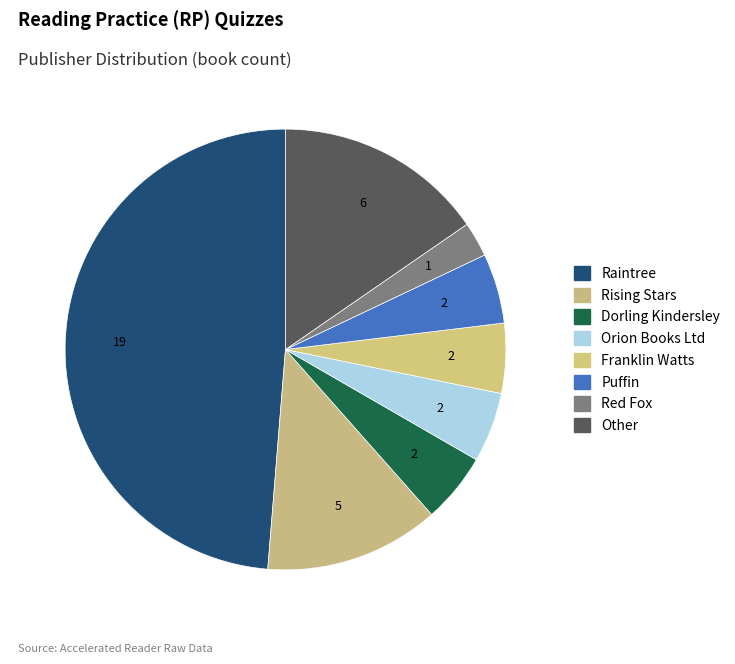

How many slices are in this pie chart?

8